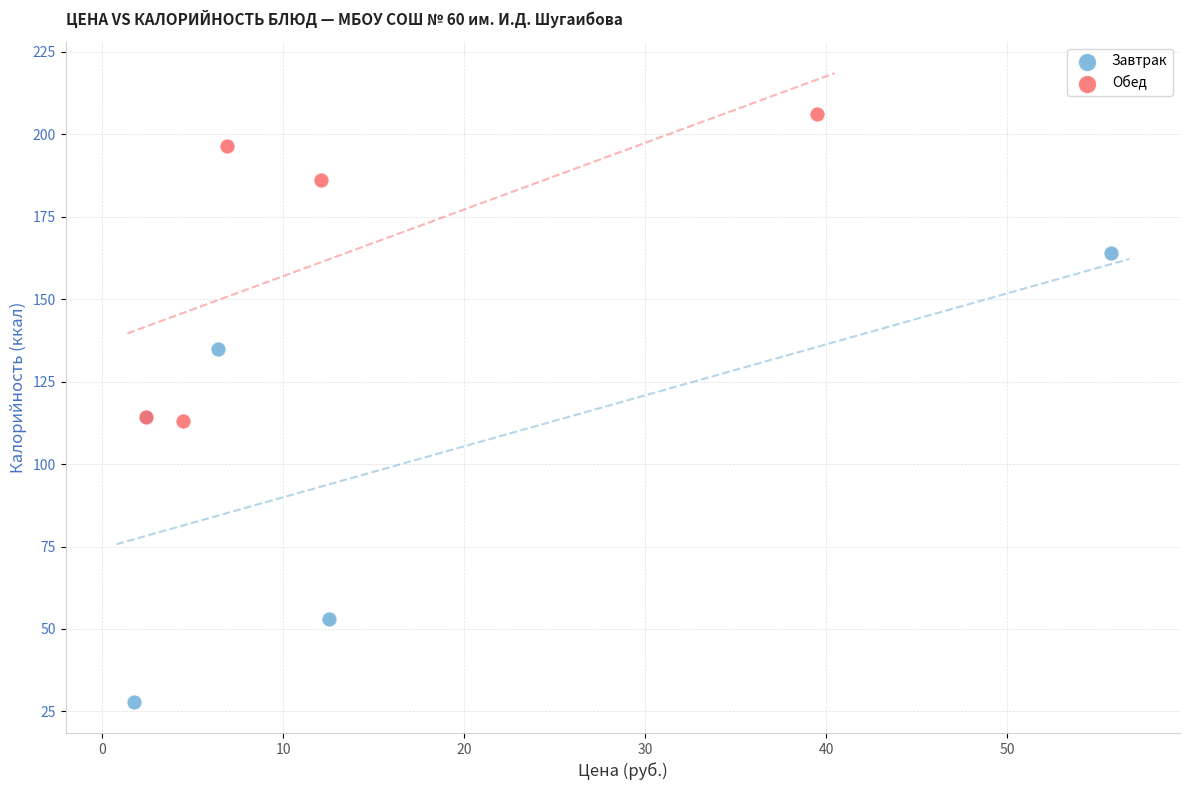

Which series reaches the minimum Y coordinate?

Завтрак